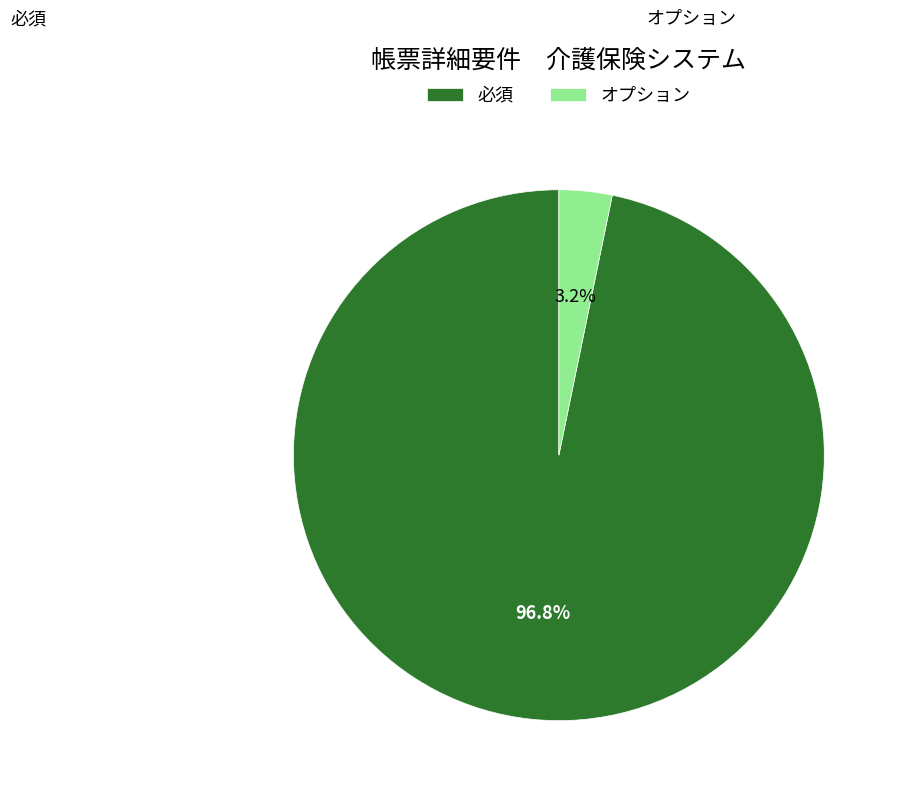

To the nearest percent, what portion does 必須 represent?

97%